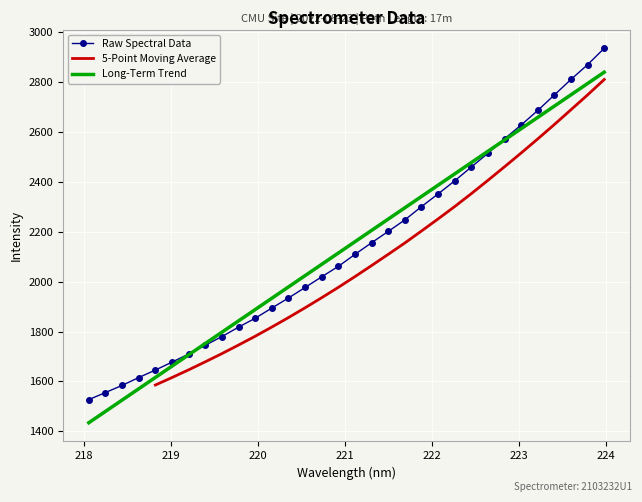

Where is the data nearest to the value 2231?

221.6902